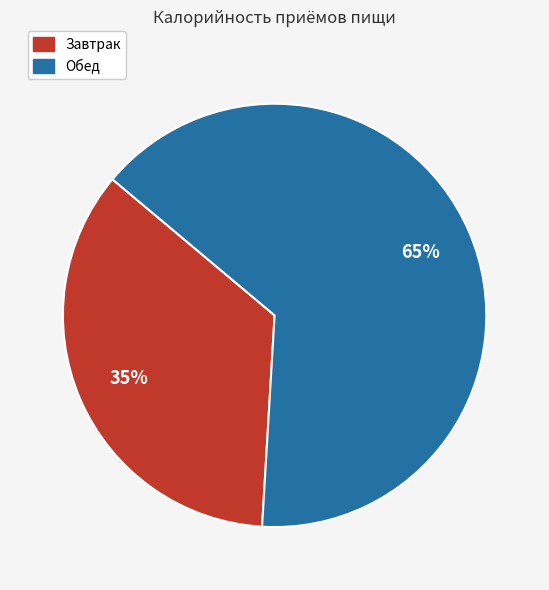

To the nearest percent, what is the average slice percentage?

50%